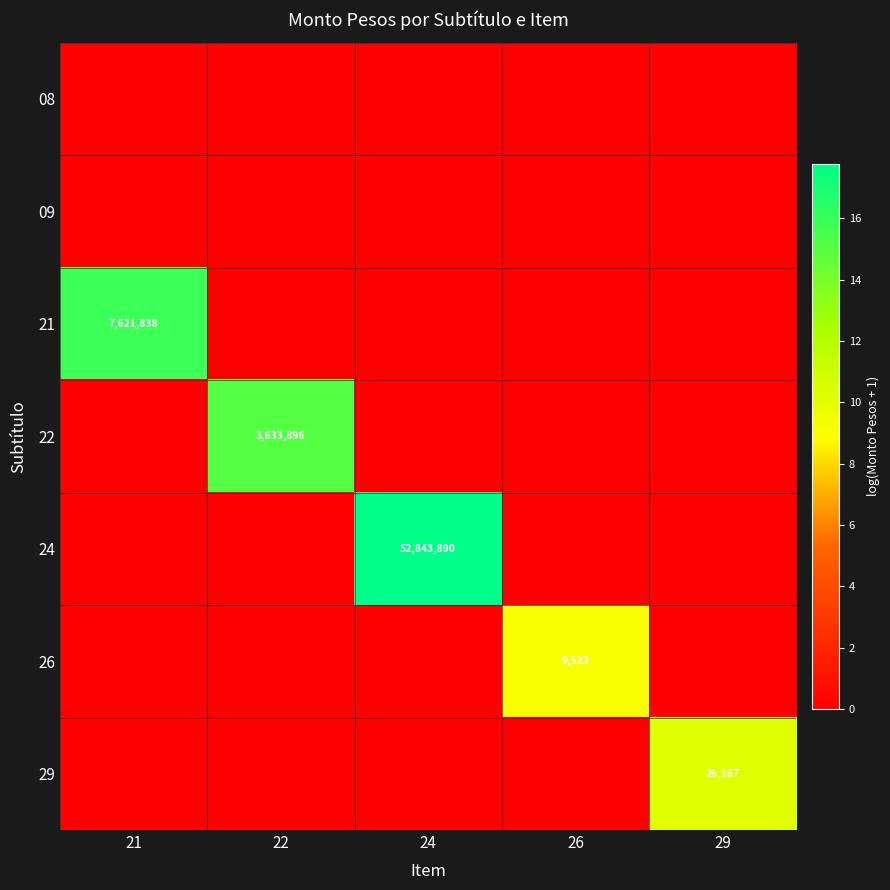

How many data points does each series have?

5